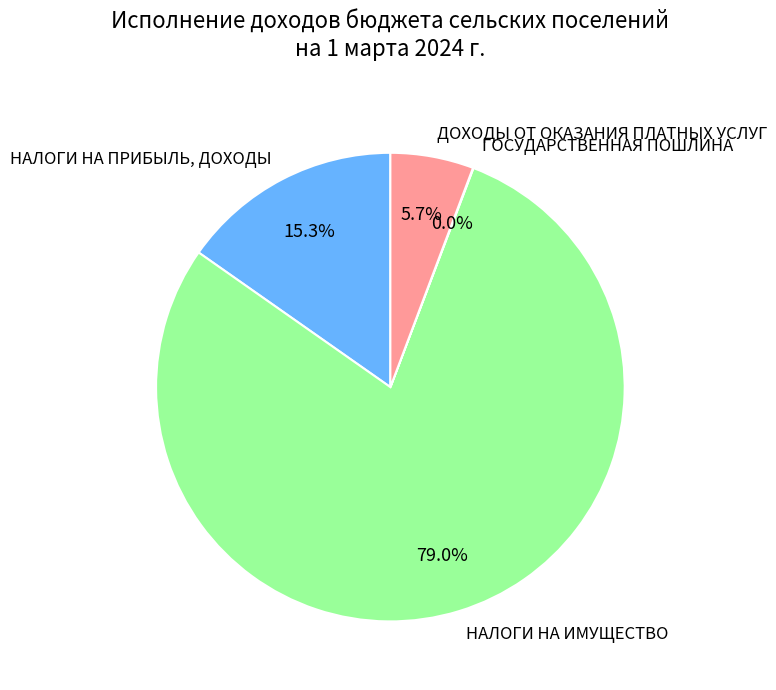

Which category has the biggest portion of the pie?

НАЛОГИ НА ИМУЩЕСТВО